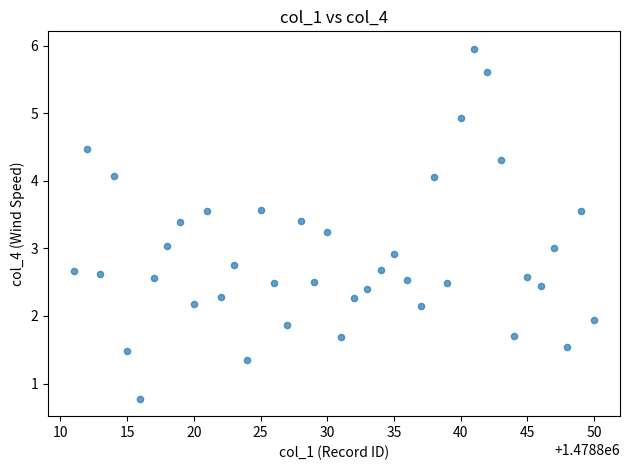

What is the range of Y values (max minus min)?

5.2